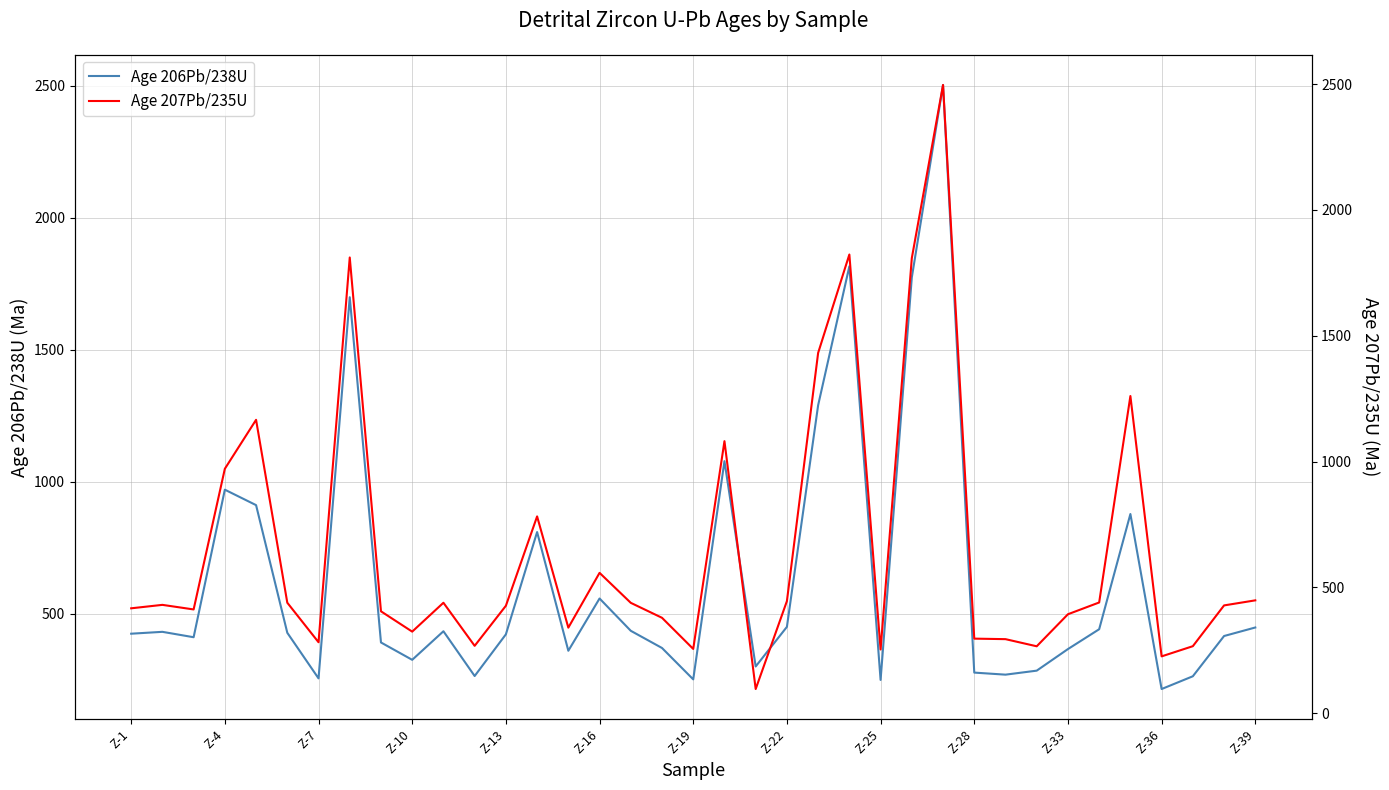

What is the minimum value for Age 206Pb/238U?

215.0